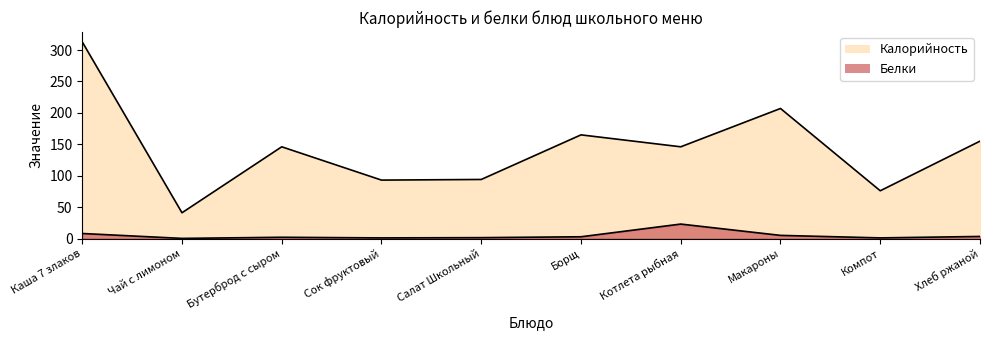

Reading left to right, extract all data points from this chart.

Калорийность: Каша 7 злаков=313.0	Чай с лимоном=41.0	Бутерброд с сыром=146.0	Сок фруктовый=93.0	Салат Школьный=94.0	Борщ=165.0	Котлета рыбная=146.0	Макароны=207.0	Компот=76.0	Хлеб ржаной=155.0
Белки: Каша 7 злаков=8.0	Чай с лимоном=0.2	Бутерброд с сыром=2.0	Сок фруктовый=1.0	Салат Школьный=1.4	Борщ=2.8	Котлета рыбная=23.0	Макароны=5.0	Компот=1.0	Хлеб ржаной=3.3